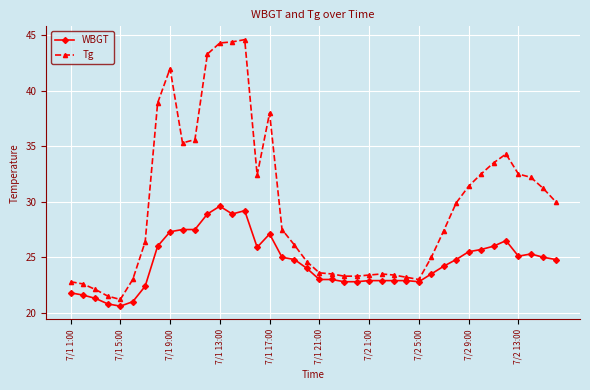

What is the minimum value shown in the chart?

20.6